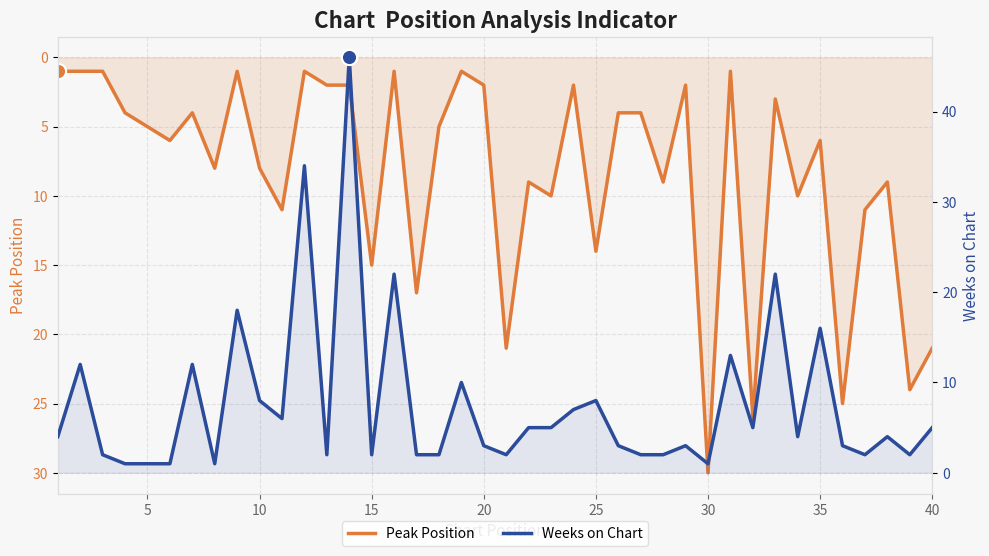

Which series has the widest spread of Y values?

Weeks on Chart